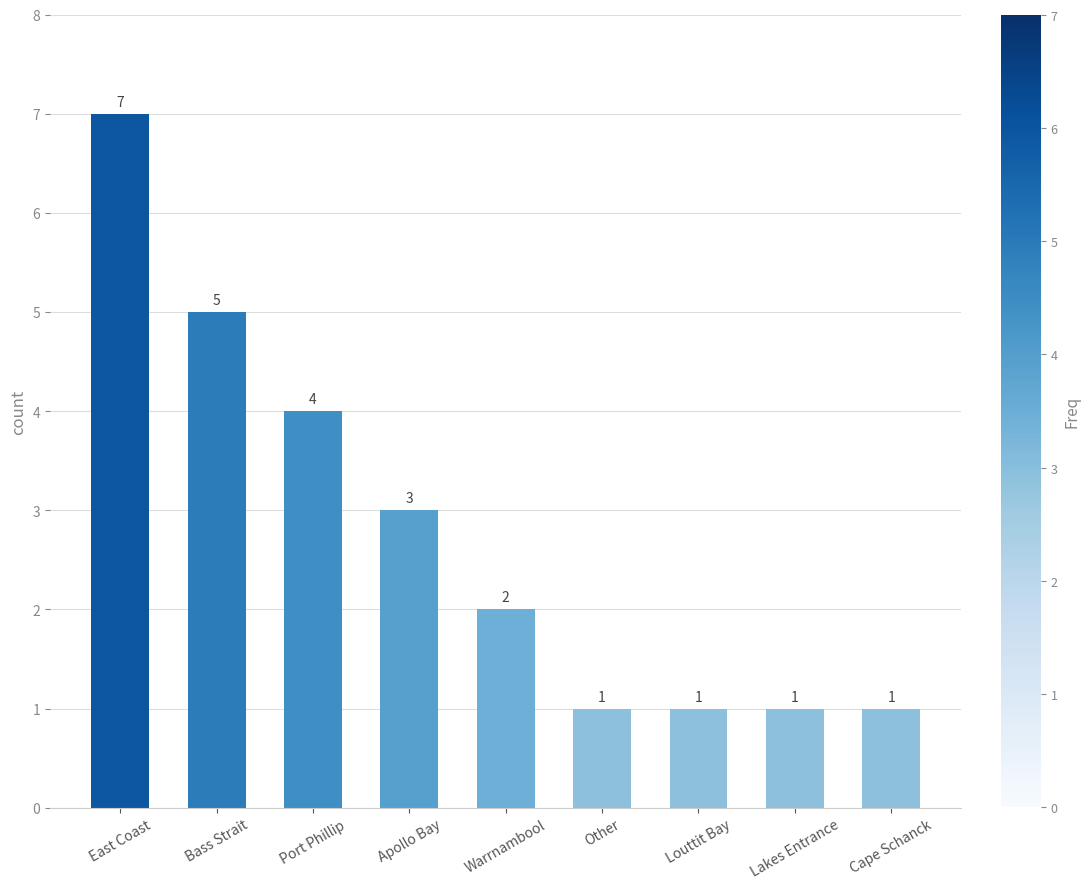

Where is the data nearest to the value 4?

Port Phillip